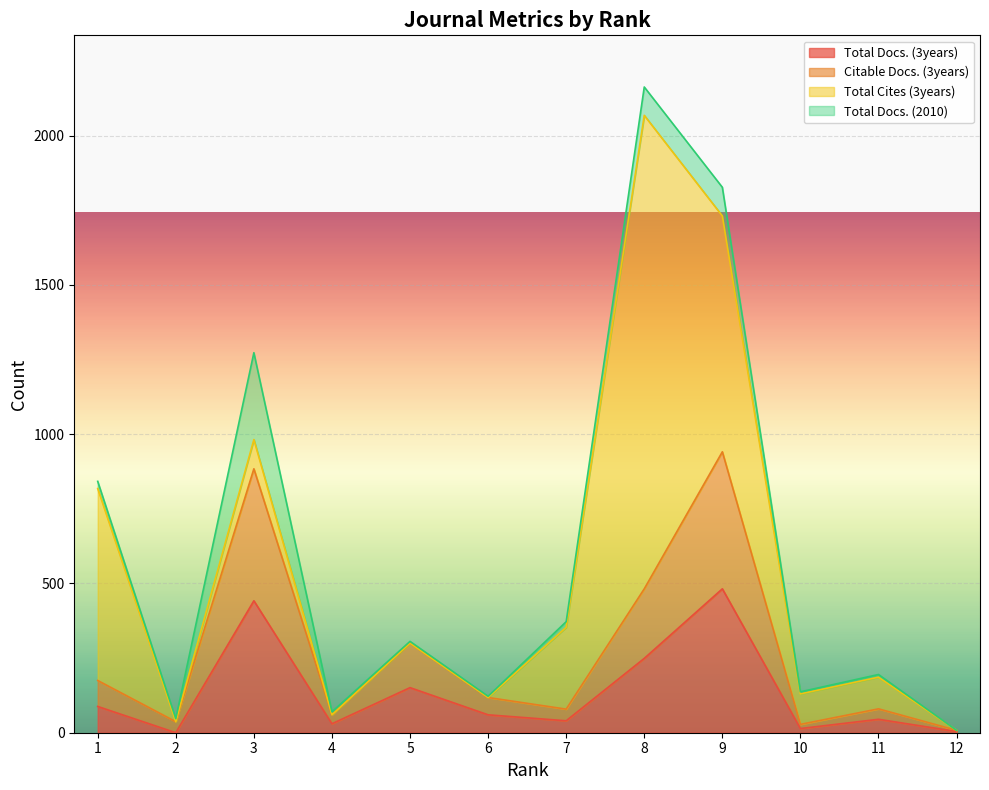

What is the value of the Citable Docs. (3years) point at the 5th from the left?

300